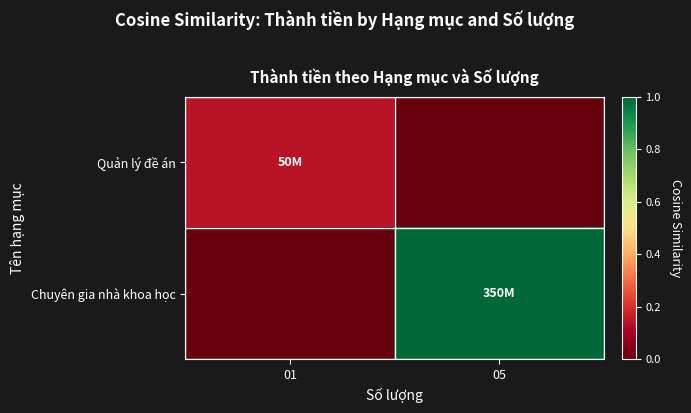

Reading left to right, what are all the values shown in this chart?

Quản lý đề án: 01=50000000	05=0
Chuyên gia nhà khoa học: 01=0	05=350000000